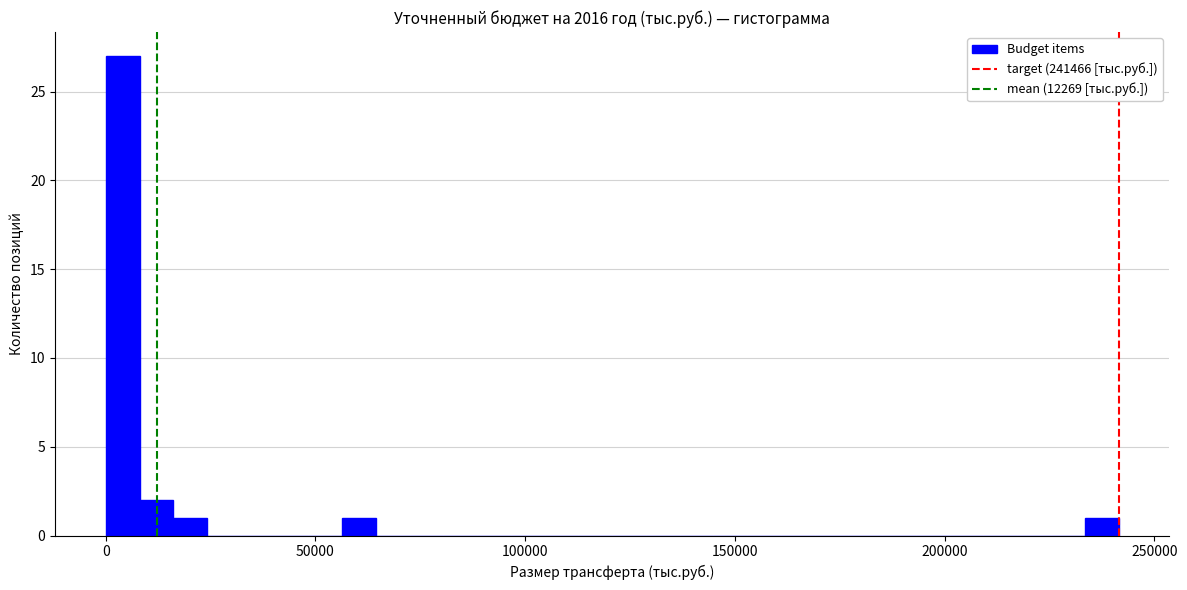

Read against the x-axis, roughly where is the centre of the tallest bar?

5000